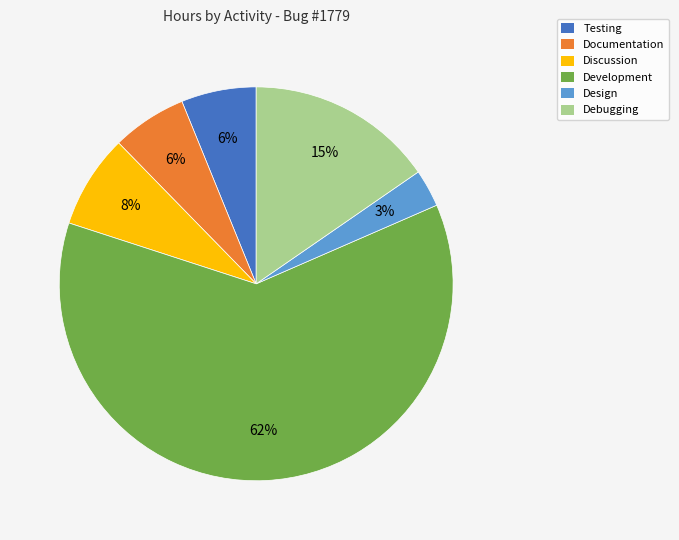

What is the smallest slice in the pie chart?

Design